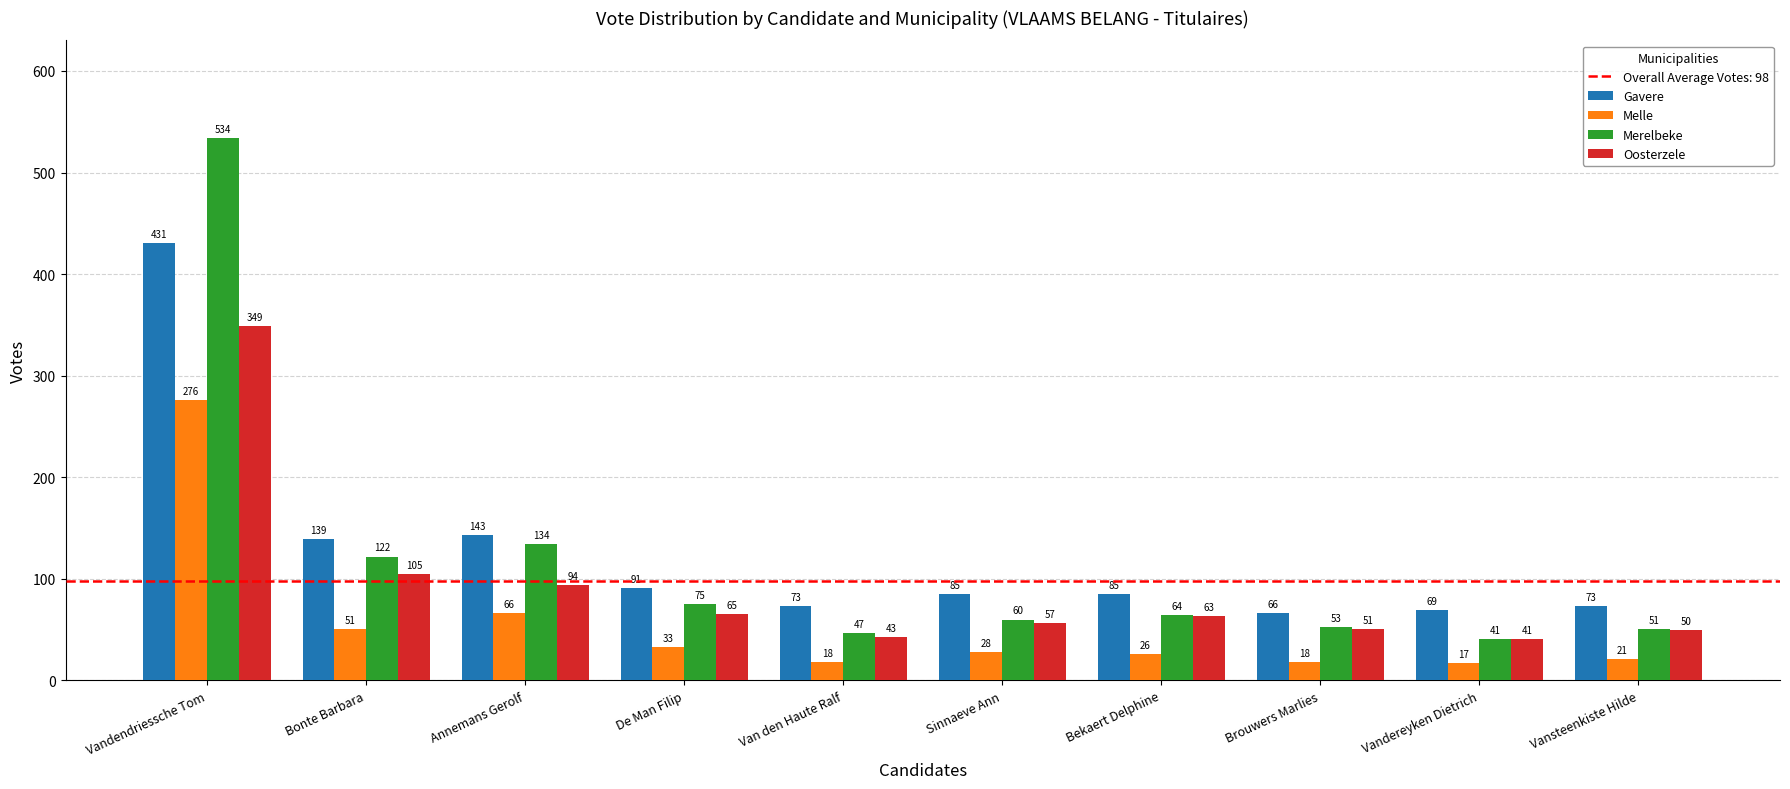

What is the sum of the Merelbeke values at Vandendriessche Tom and Sinnaeve Ann?

594